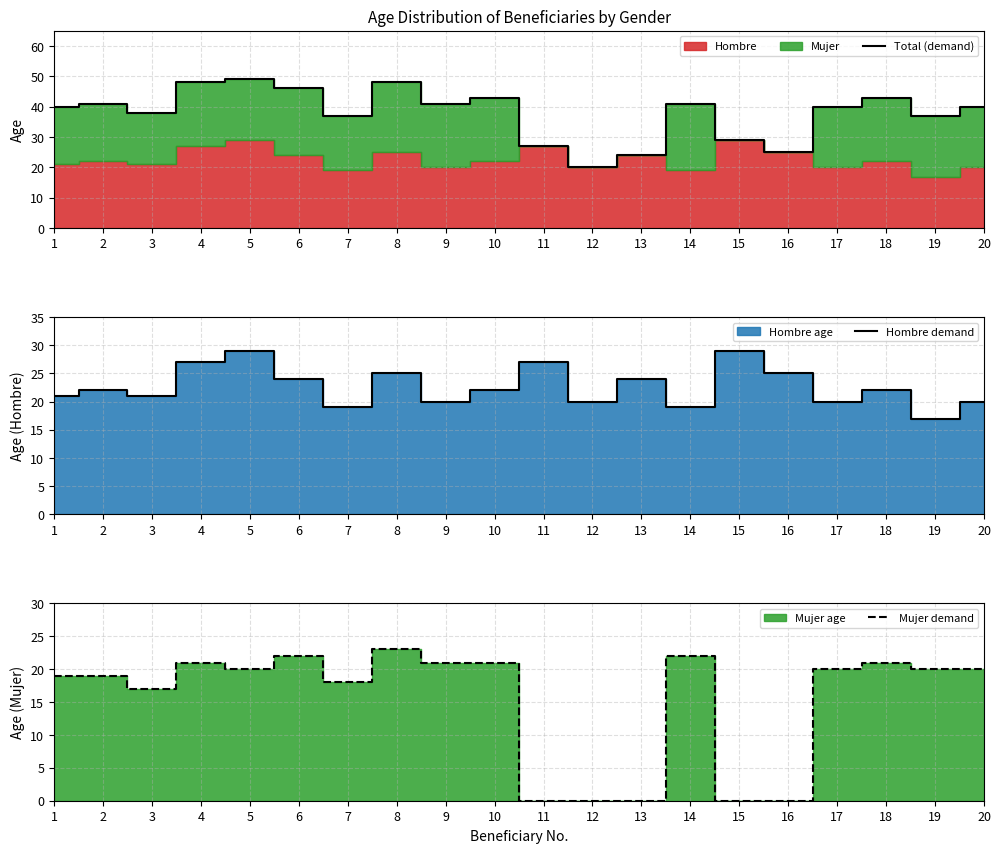

True or false: Hombre demand has a value of 11 at 14.

False